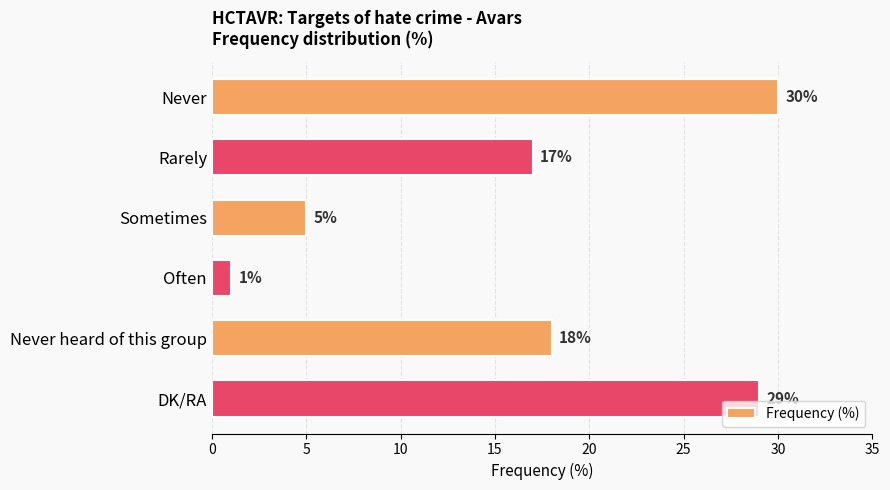

What is the change in value from Never to Rarely?

-13